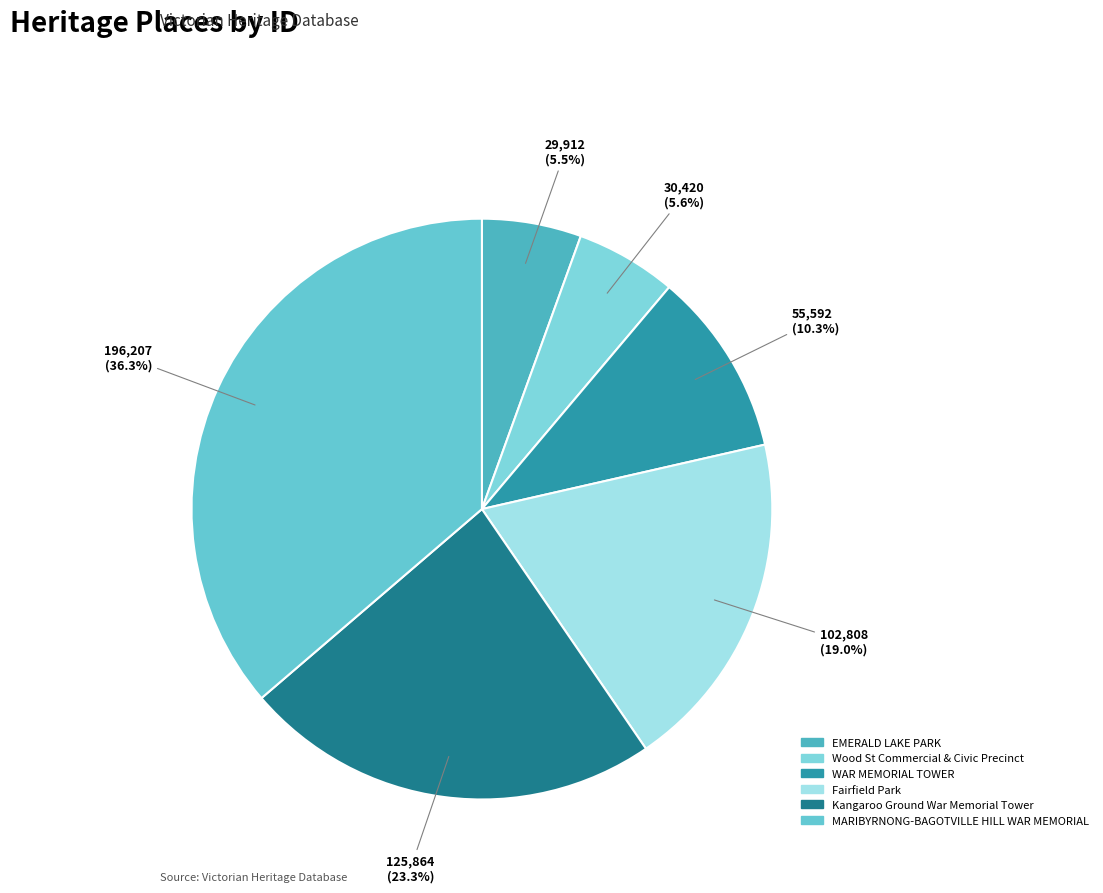

What is the ratio of the value at EMERALD LAKE PARK to the value at Wood St Commercial & Civic Precinct?

1.0